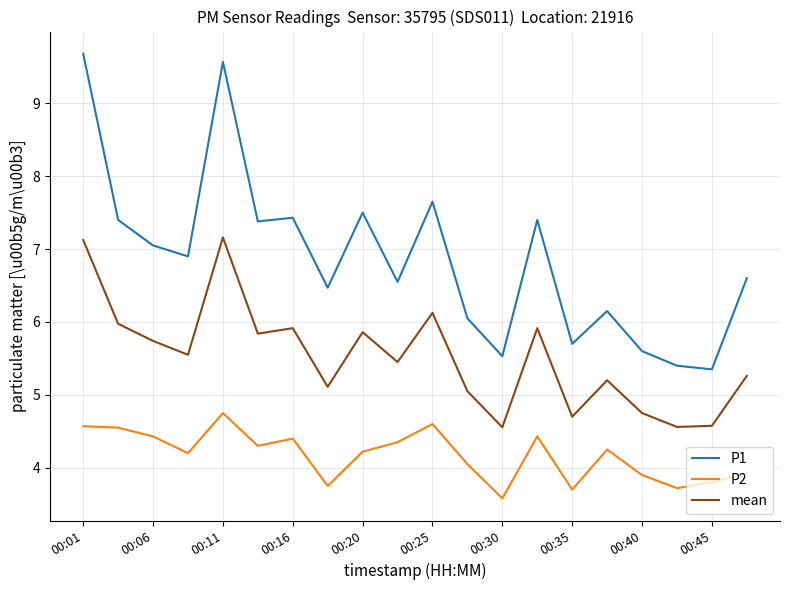

Which series has the largest range (max minus min)?

P1